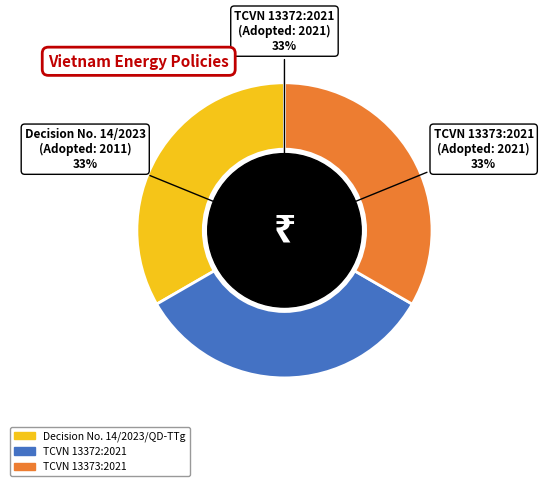

To the nearest percent, what portion does TCVN 13372:2021 represent?

33%